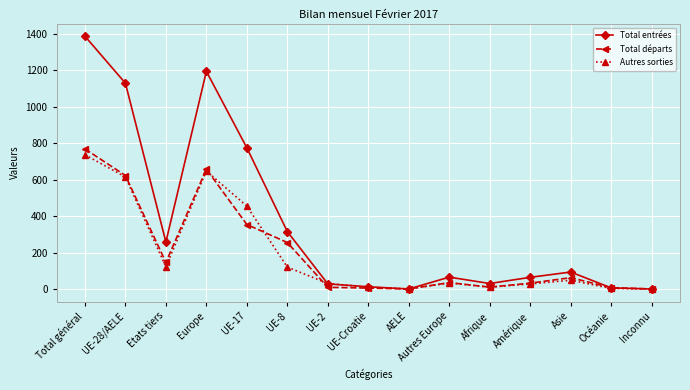

Which series has the widest spread of values?

Total entrées